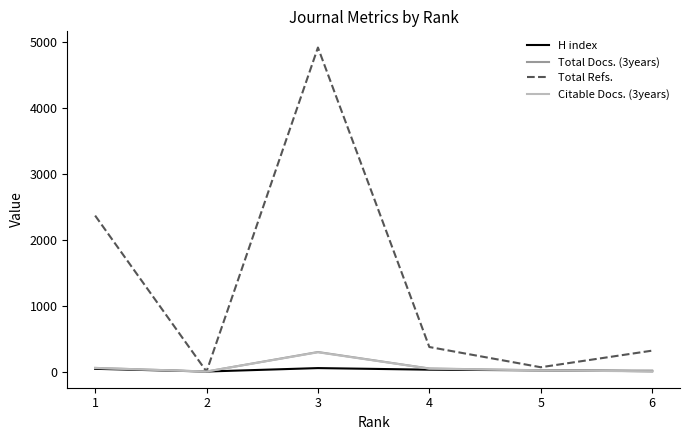

Does the chart display data point markers on the line(s)?

No